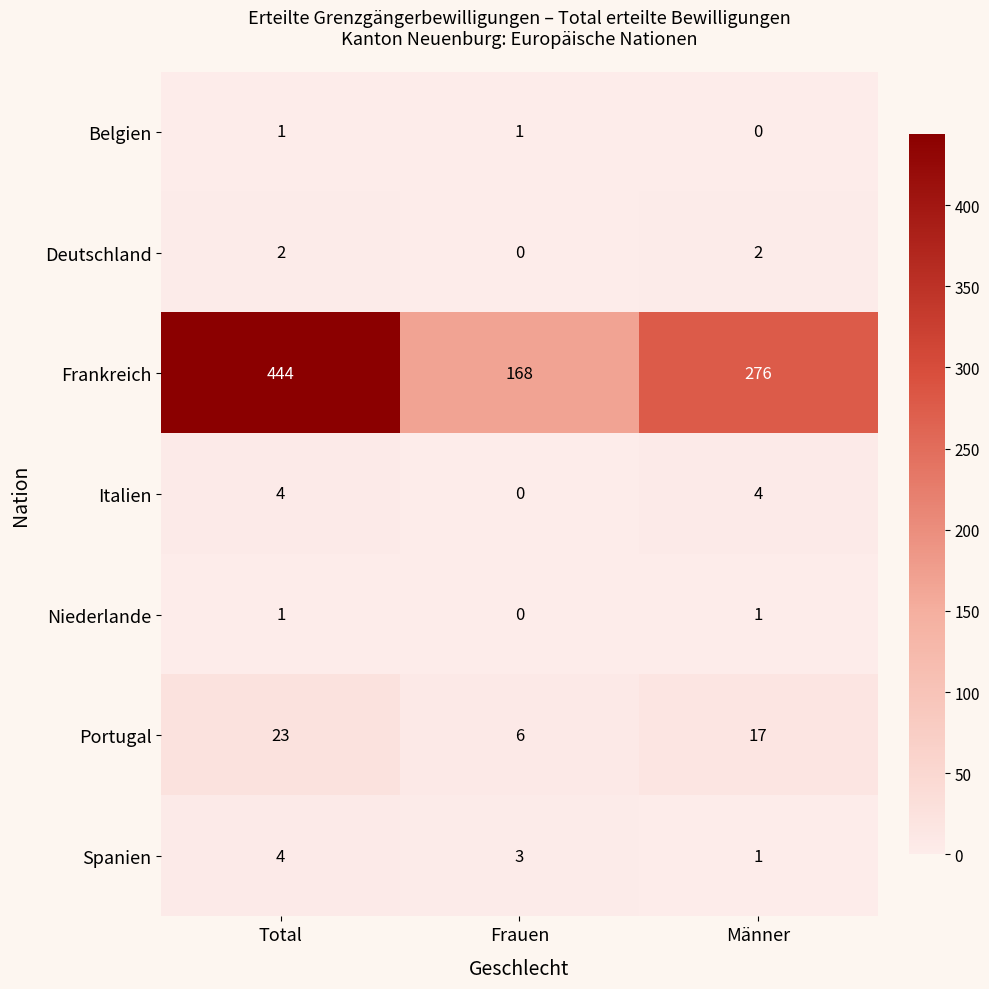

Reading right to left, list all the values displayed in this chart.

Belgien: 0	1	1
Deutschland: 2	0	2
Frankreich: 276	168	444
Italien: 4	0	4
Niederlande: 1	0	1
Portugal: 17	6	23
Spanien: 1	3	4